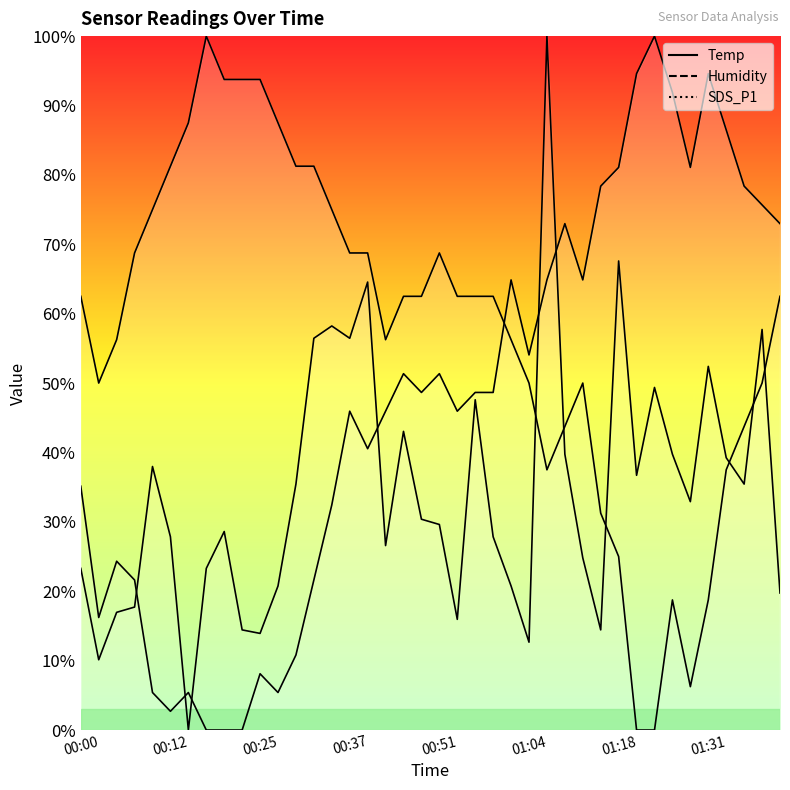

Is the value of SDS_P1 at 20 greater than the value of Humidity at 38?

No